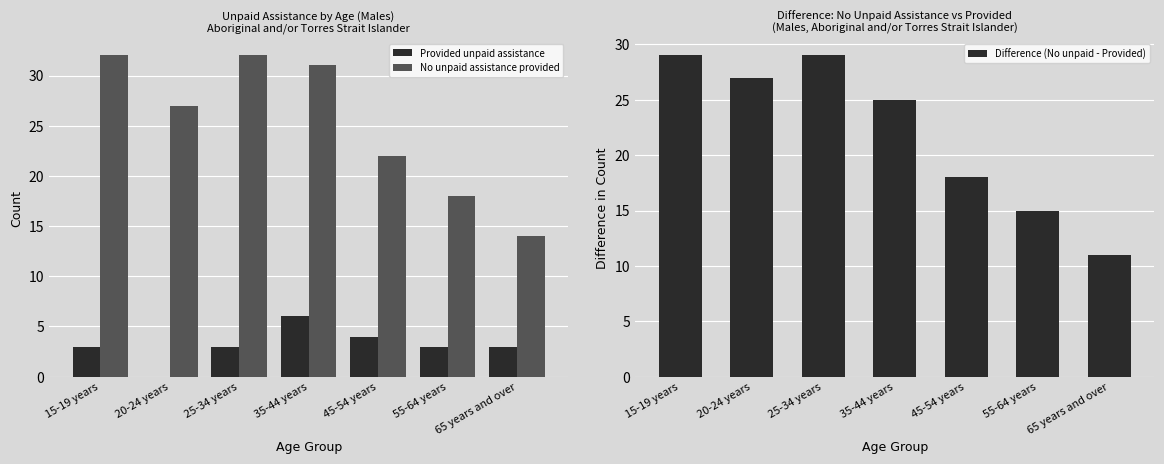

Reading left to right, what are all the values shown in this chart?

Provided unpaid assistance: 15-19 years=3	20-24 years=0	25-34 years=3	35-44 years=6	45-54 years=4	55-64 years=3	65 years and over=3
No unpaid assistance provided: 15-19 years=32	20-24 years=27	25-34 years=32	35-44 years=31	45-54 years=22	55-64 years=18	65 years and over=14
Difference (No unpaid - Provided): 15-19 years=29	20-24 years=27	25-34 years=29	35-44 years=25	45-54 years=18	55-64 years=15	65 years and over=11